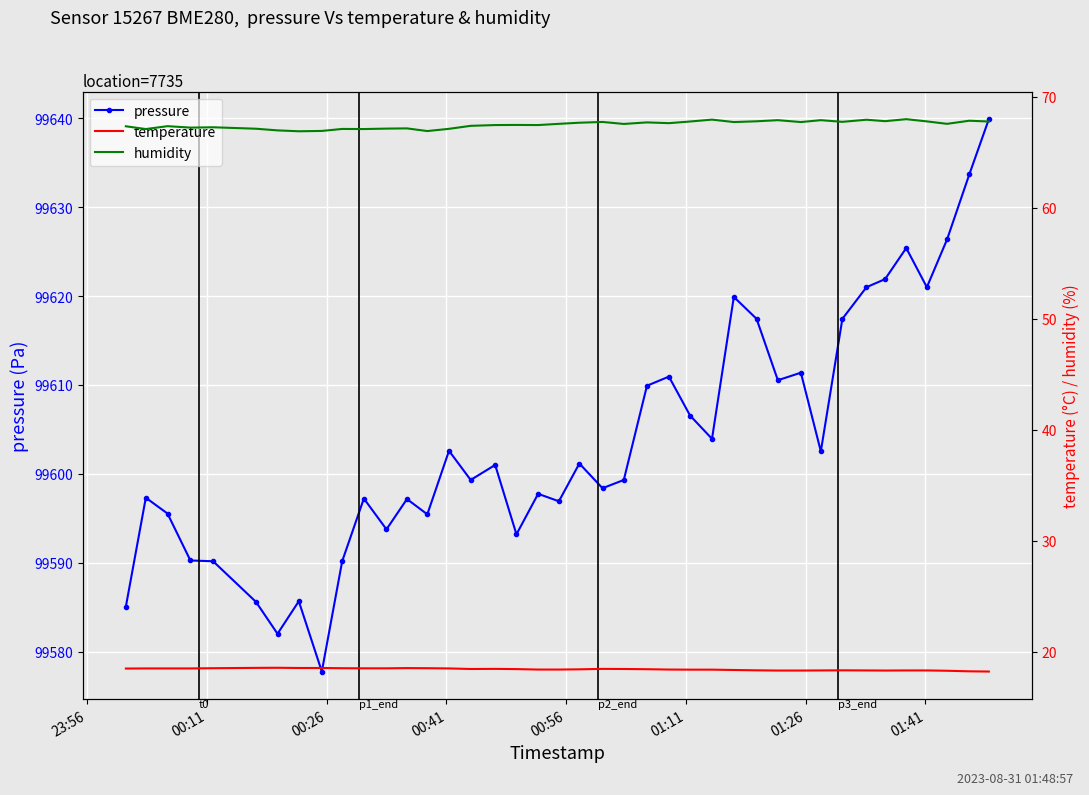

What is the maximum value for pressure?

99639.9